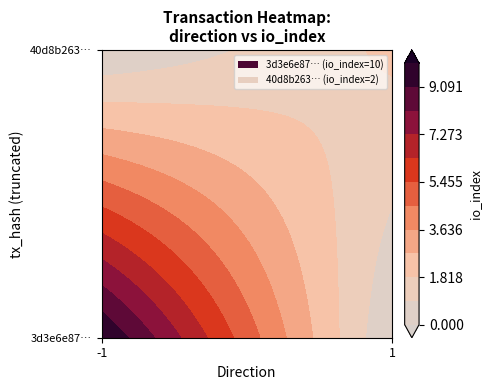

What value does the 40d8b263d4a13ad14fbf6d5cefb690d82fd9e11 series have at direction?

1